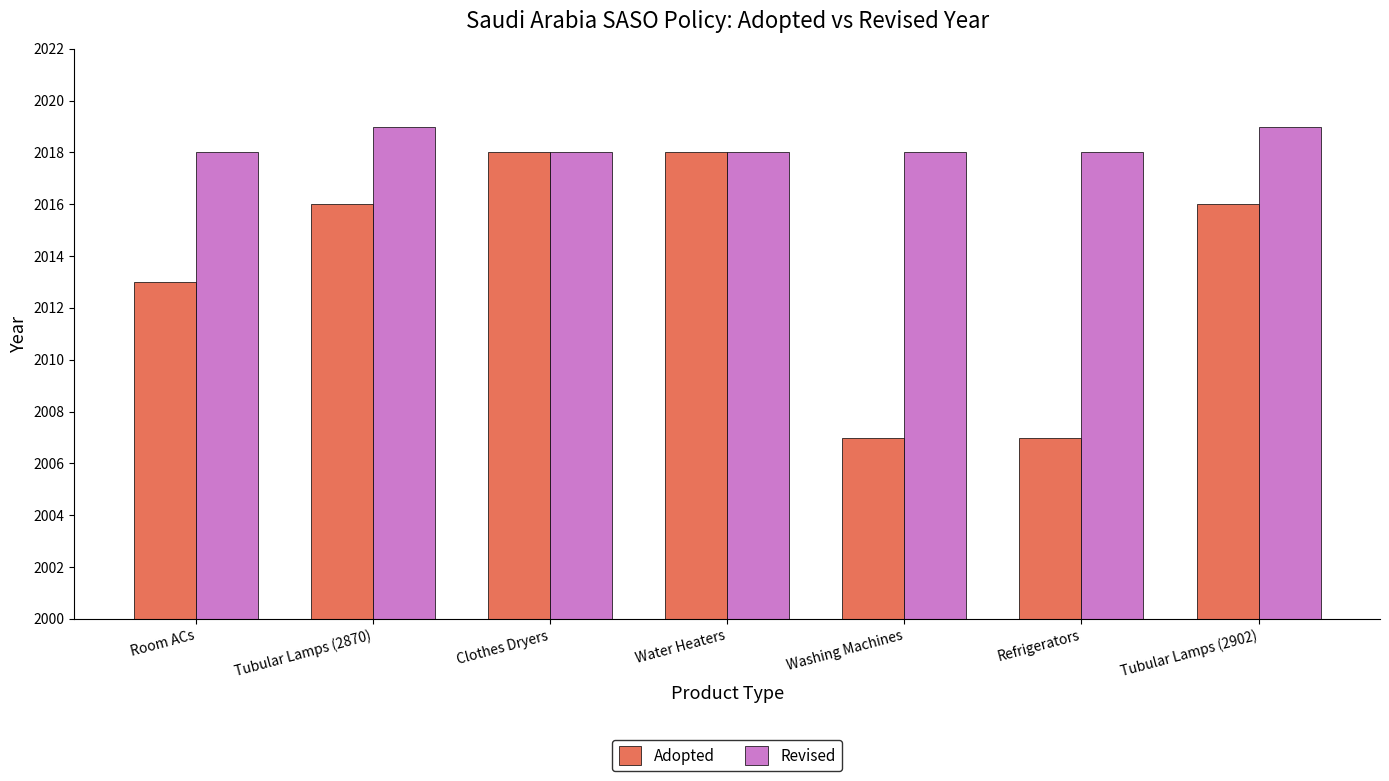

What are all the series names shown in the legend?

Adopted, Revised